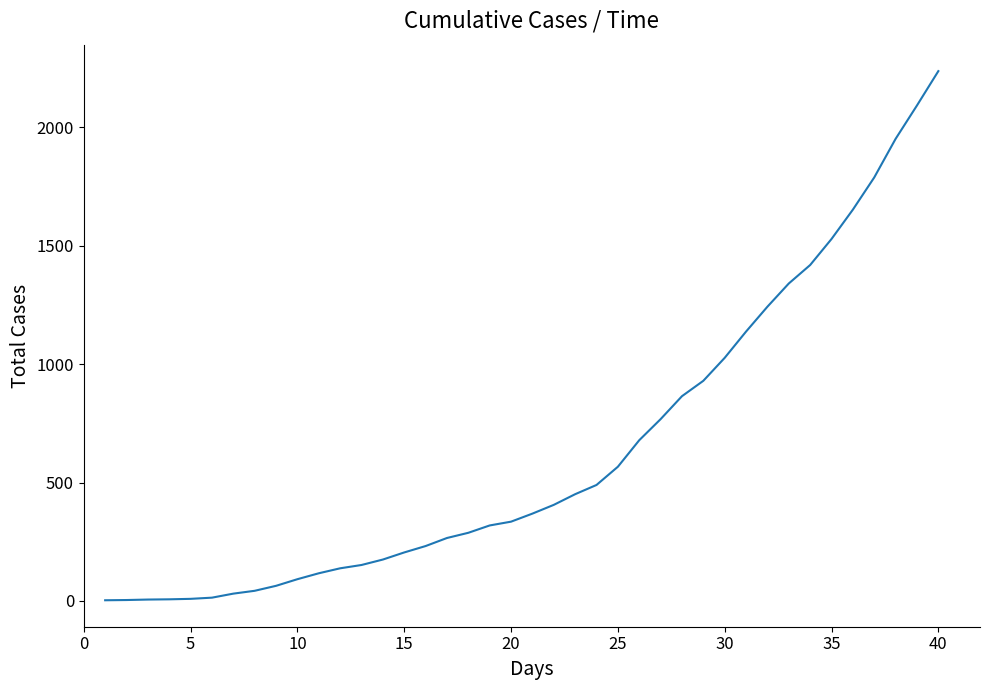

What is the difference between the maximum and minimum values?

2235